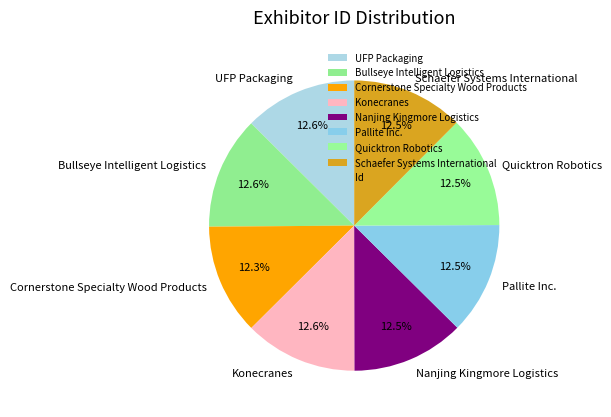

What percentage do Quicktron Robotics and Nanjing Kingmore Logistics together represent?

25.0%